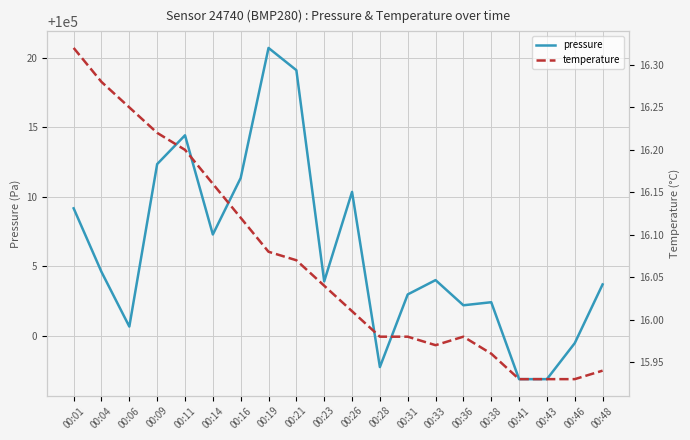

Is it true that temperature equals 3.9 at 00:11?

False